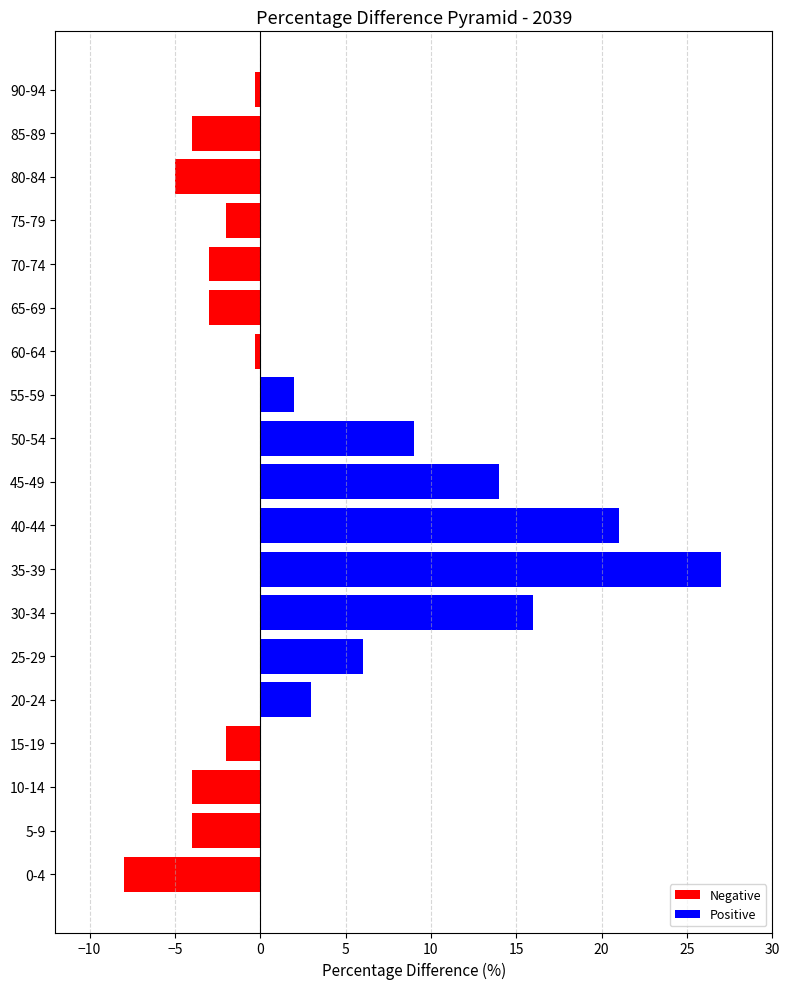

Which has a higher value, 5-9 or 0-4?

5-9